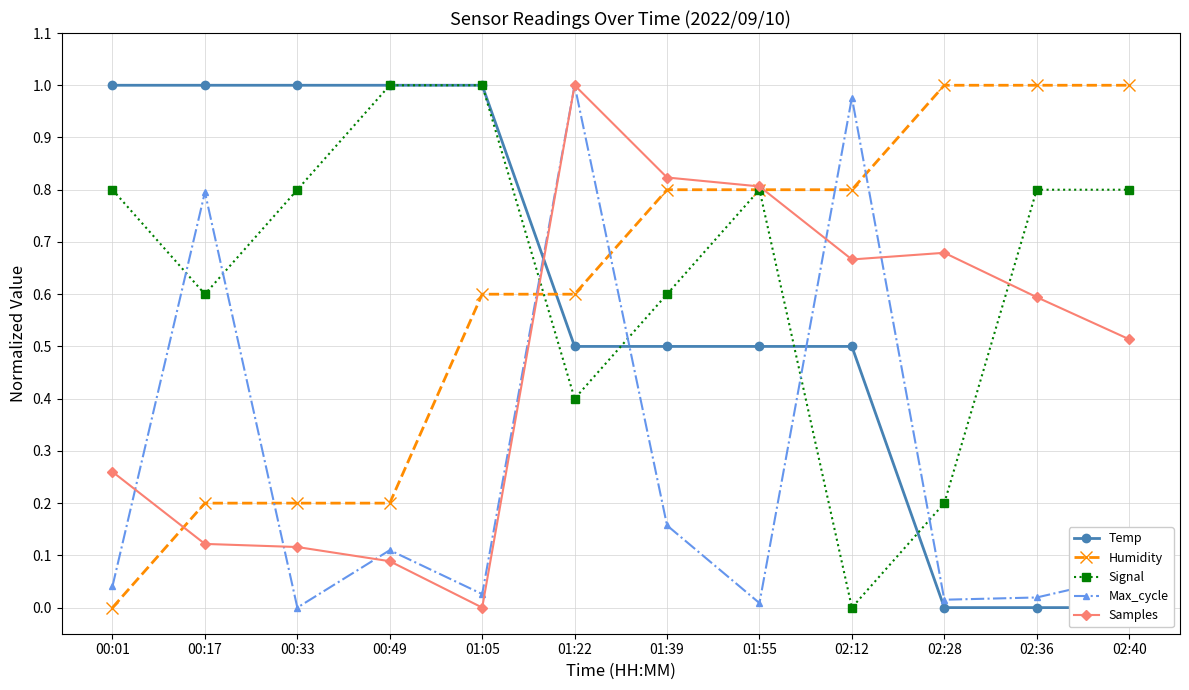

At 00:01, list the series in order from smallest to largest.

Humidity, Max_cycle, Samples, Signal, Temp